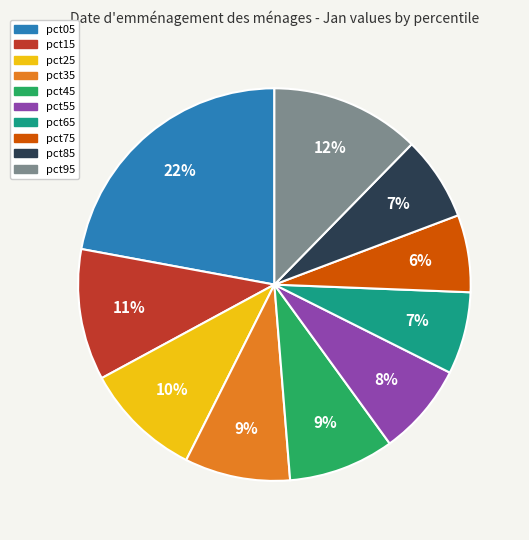

Is pct85 the majority of the pie?

No